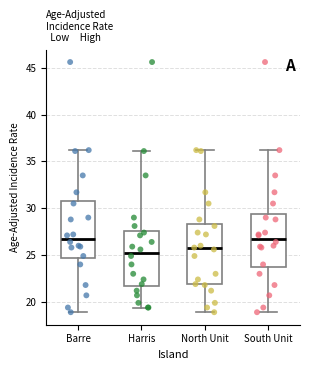

Reading left to right, transcribe this box plot: for each box, give where its median line is, the range the box spans, and where its two whiskers end, as read against the y-axis. The values are not printed on the chart, so give them approximately, as read against the axis.

Barre: median 27.0, box 24.5 to 31.0, whiskers 19.0 to 36.0
Harris: median 25.5, box 21.5 to 27.5, whiskers 19.5 to 36.0
North Unit: median 25.5, box 22.0 to 28.5, whiskers 19.0 to 36.0
South Unit: median 27.0, box 24.0 to 29.5, whiskers 19.0 to 36.0